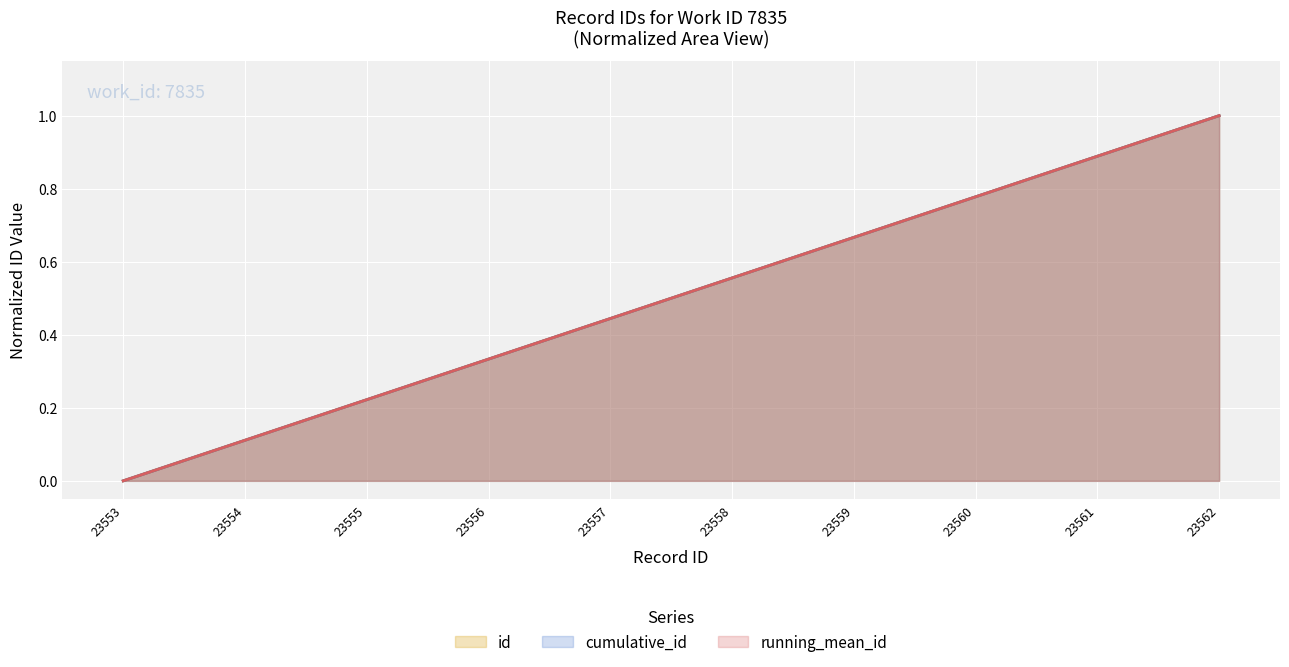

List the labels in order of value, smallest first.

23553, 23554, 23555, 23556, 23557, 23558, 23559, 23560, 23561, 23562